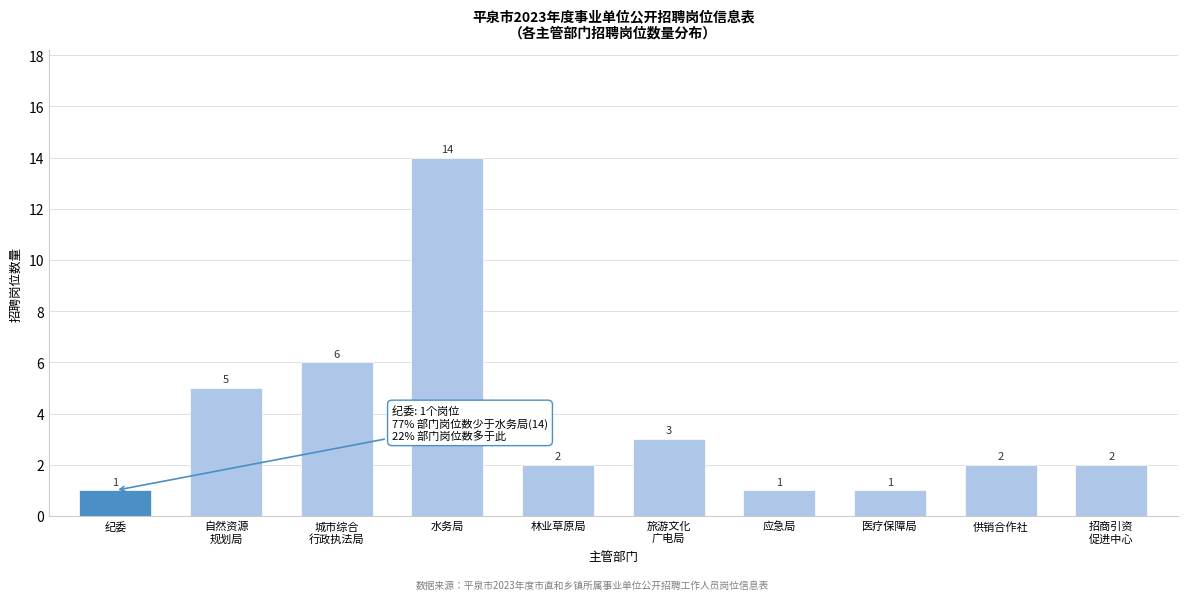

Reading right to left, extract all data points from this chart.

2	2	1	1	3	2	14	6	5	1